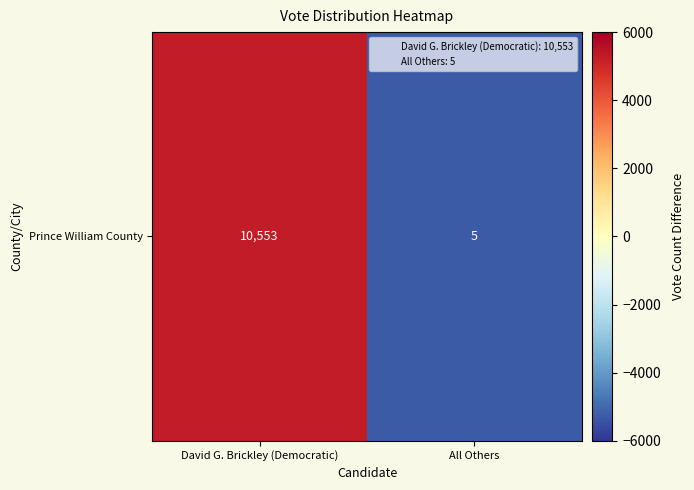

What is the difference between the values at All Others and David G. Brickley (Democratic)?

10548